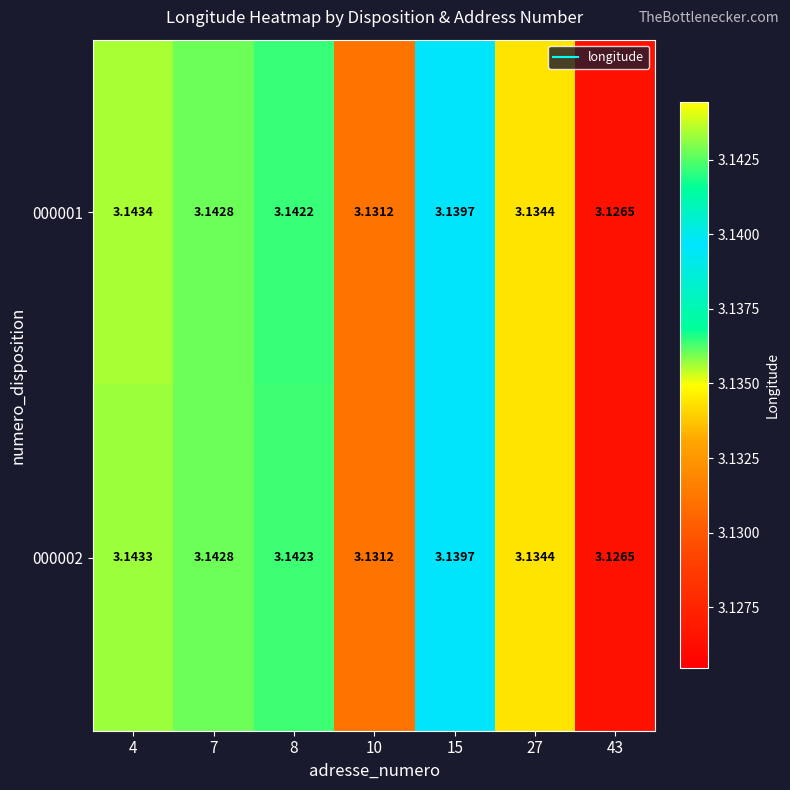

Is the value of 000002 at 4 greater than the value of 000001 at 4?

No